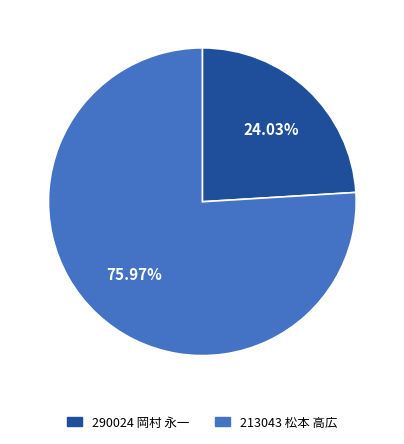

Count the number of slices in the pie.

2